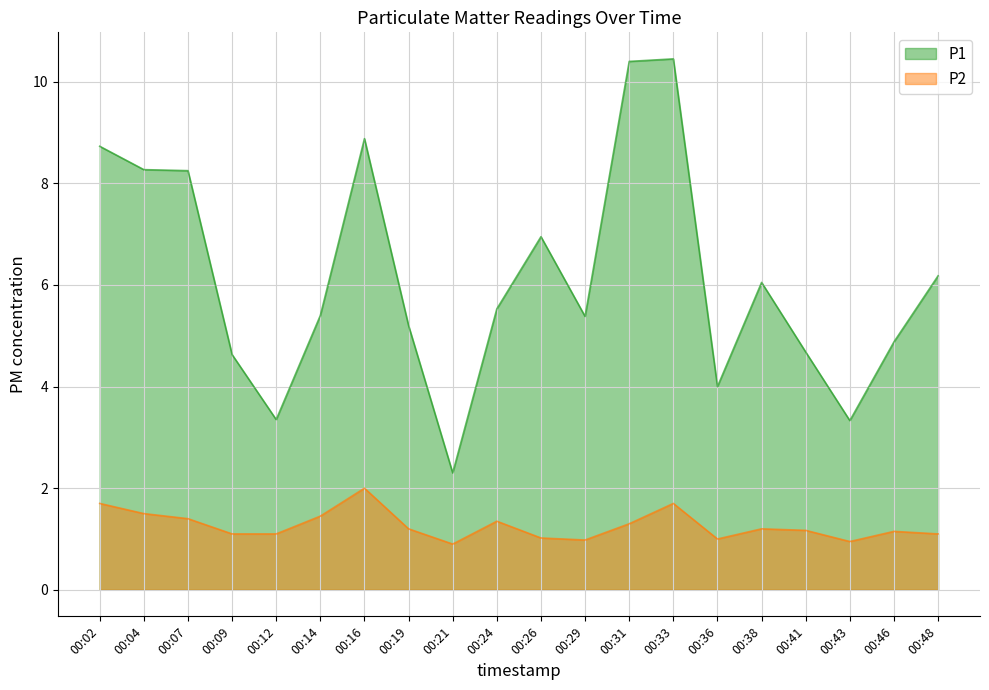

Which category has the highest value in the P1 series?

00:33